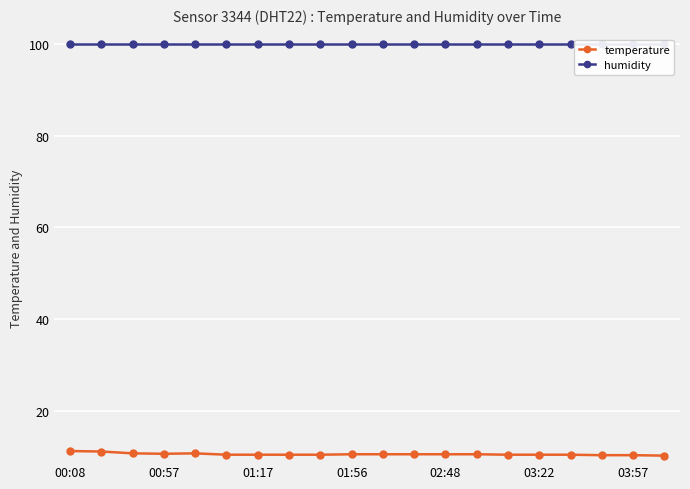

At how many categories does at least one series exceed 76?

20